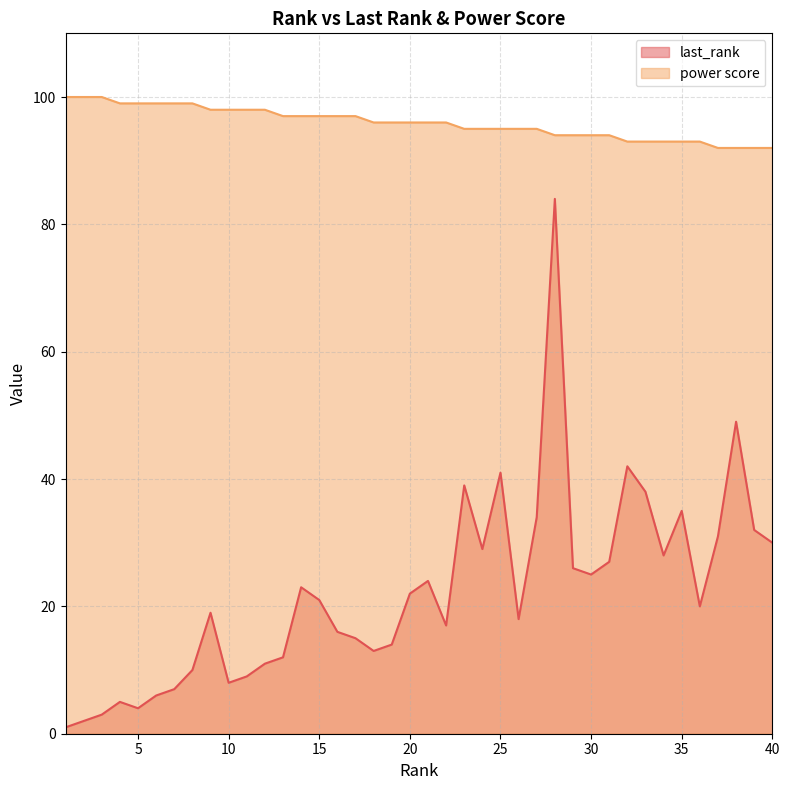

What is the value of the last_rank point at the 22nd from the left?

17